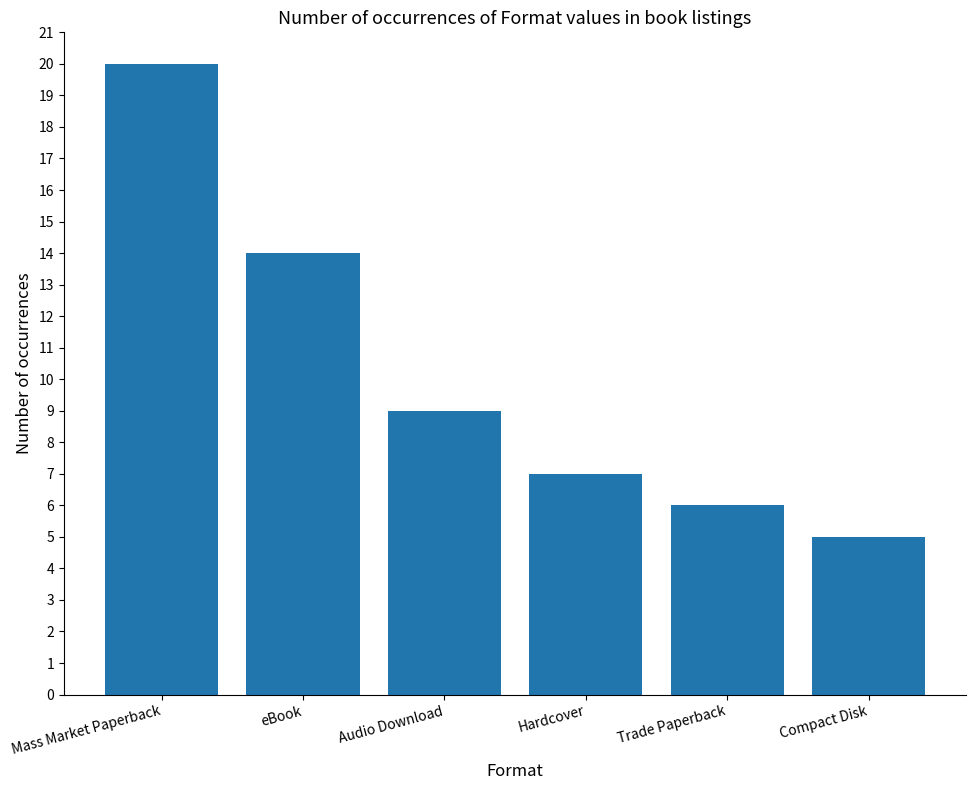

What is the change in value from Audio Download to Trade Paperback?

-3